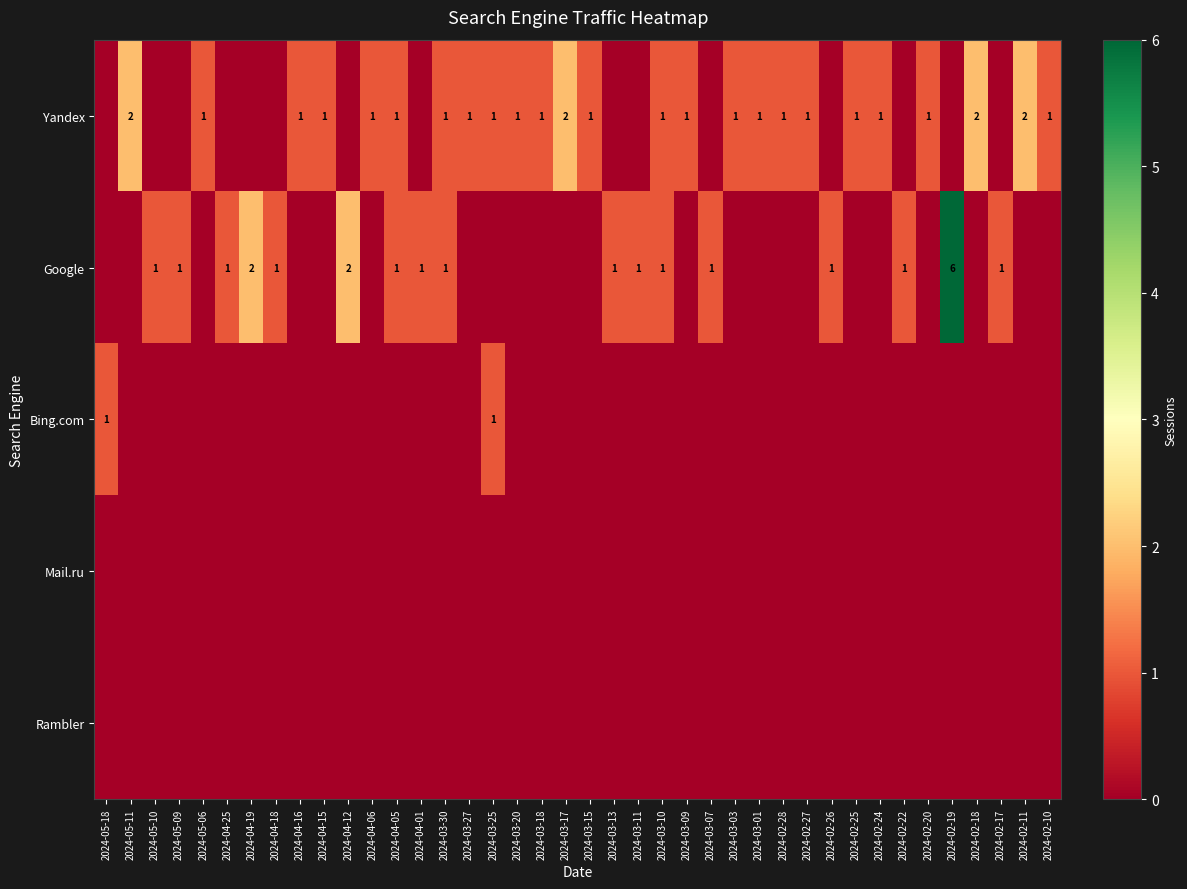

What is the average value of the Yandex series?

1